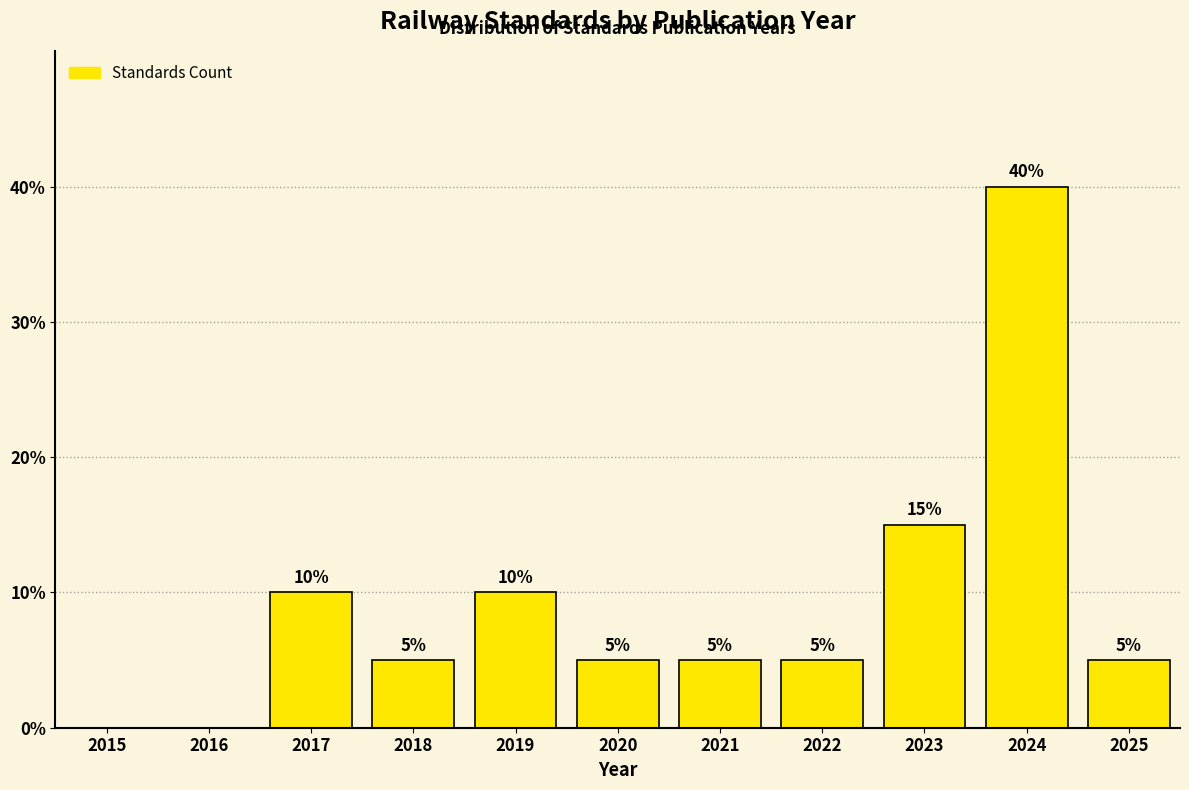

Reading right to left, what are all the values shown in this chart?

2025=5	2024=40	2023=15	2022=5	2021=5	2020=5	2019=10	2018=5	2017=10	2016=0	2015=0